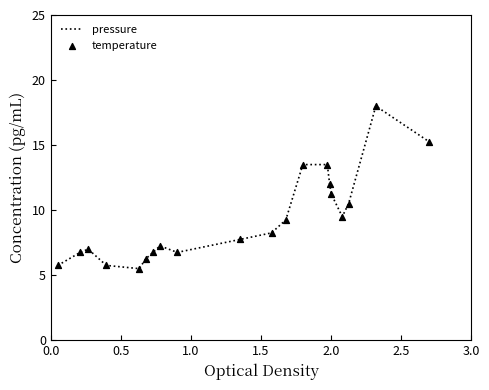

What is the smallest value displayed?

5.5